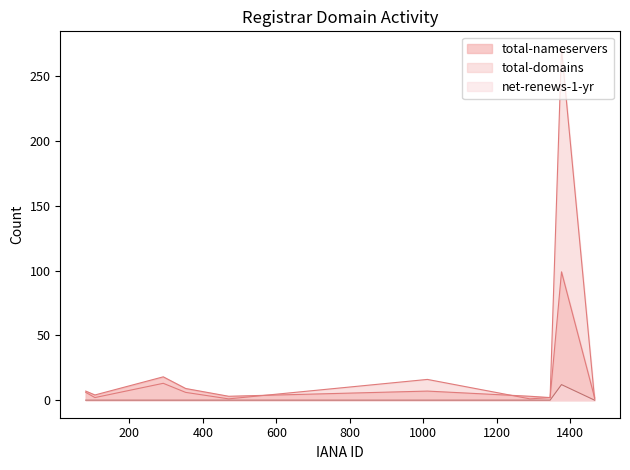

True or false: net-renews-1-yr and total-nameservers cross at least once.

False